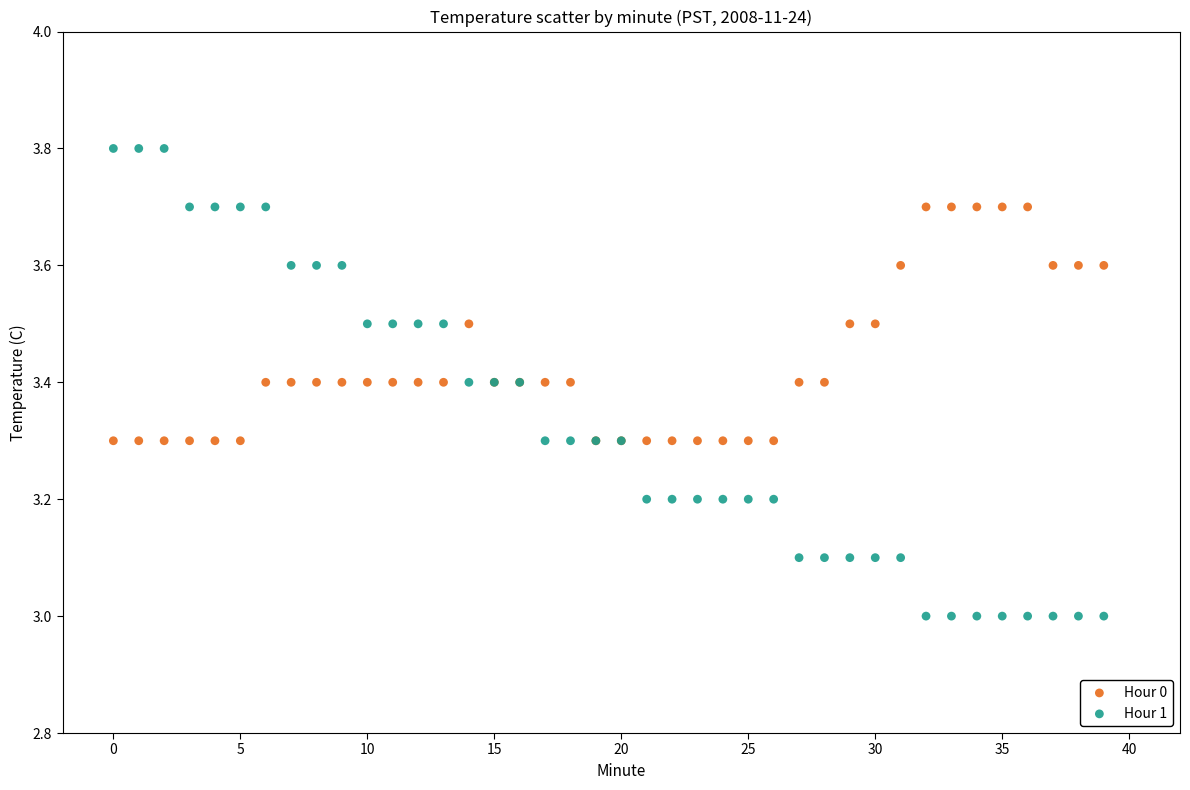

Which series contains the highest Y value?

Hour 1